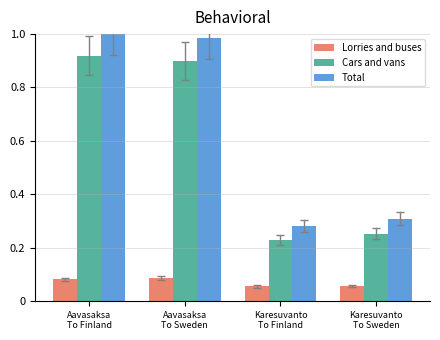

Count the number of categories in the chart.

4